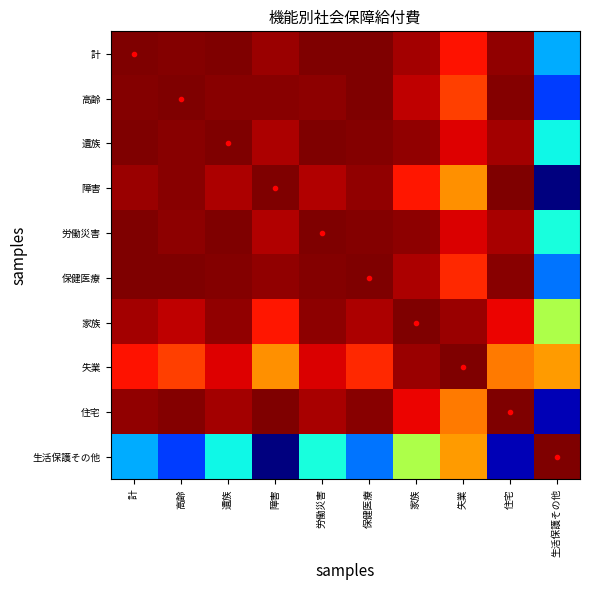

At which category does the chart reach its peak across all series?

計